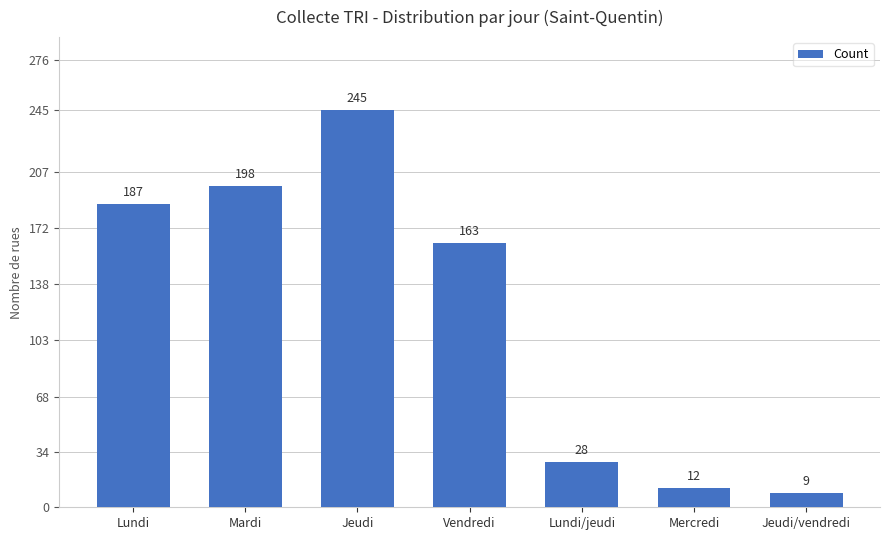

Approximately how many times larger is the value at Vendredi compared to Lundi/jeudi?

5.8